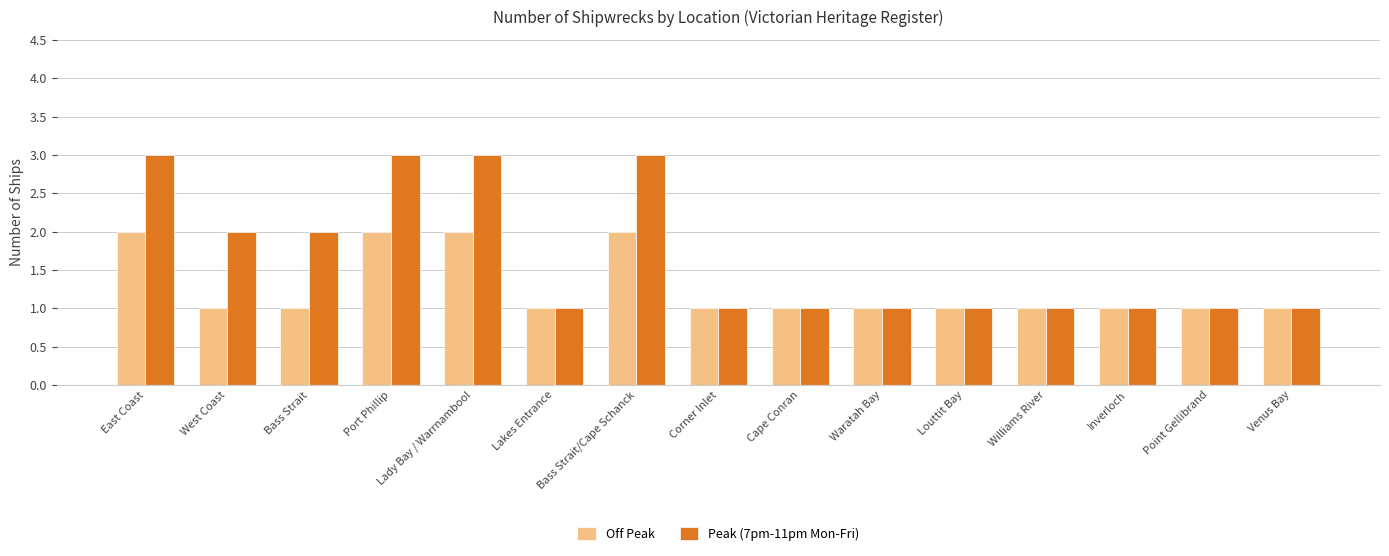

How many distinct data groups are displayed?

2